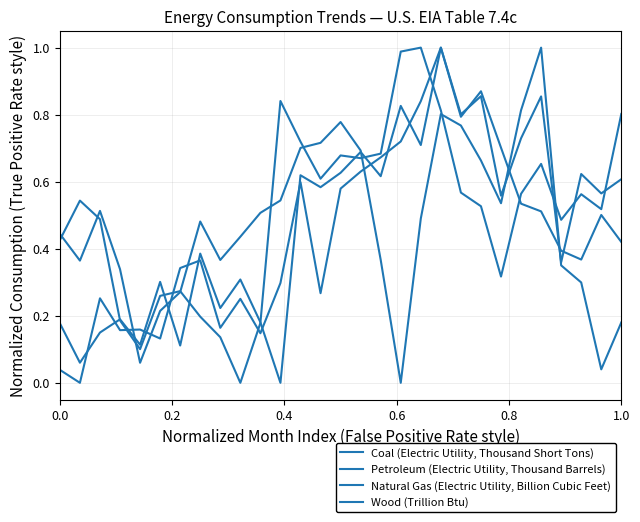

How many lines are shown in the chart?

4